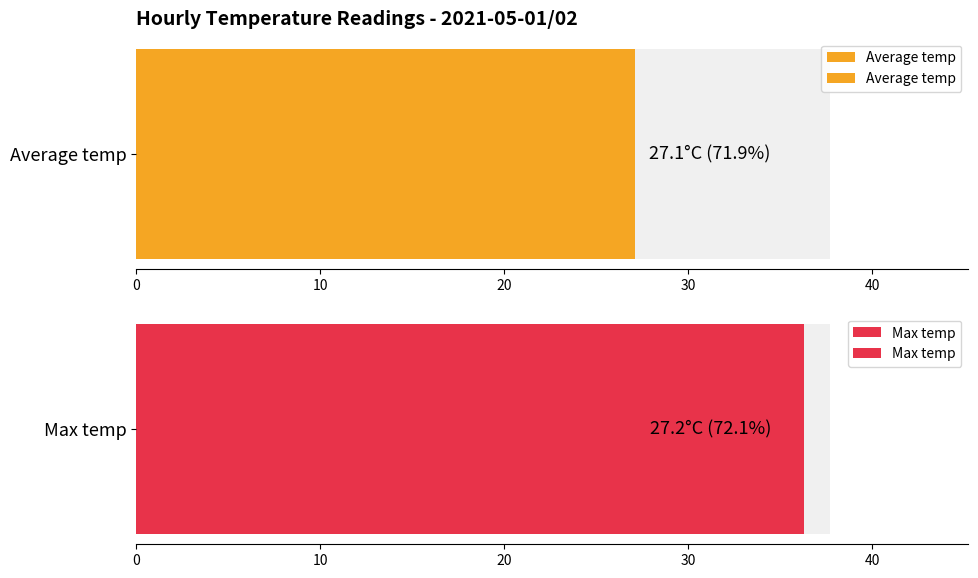

What are all the series names shown in the legend?

Average temp, Max temp